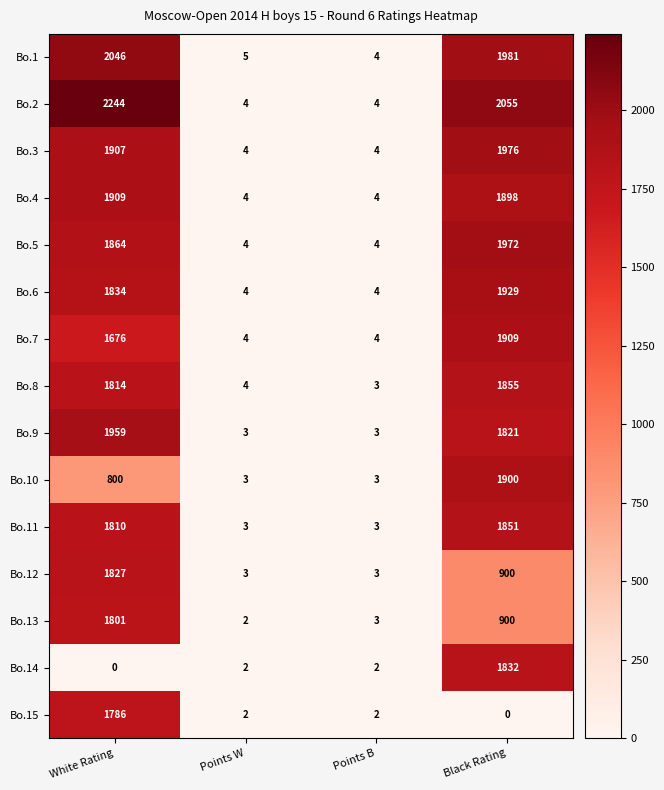

Which series has the widest spread of values?

Bo.2